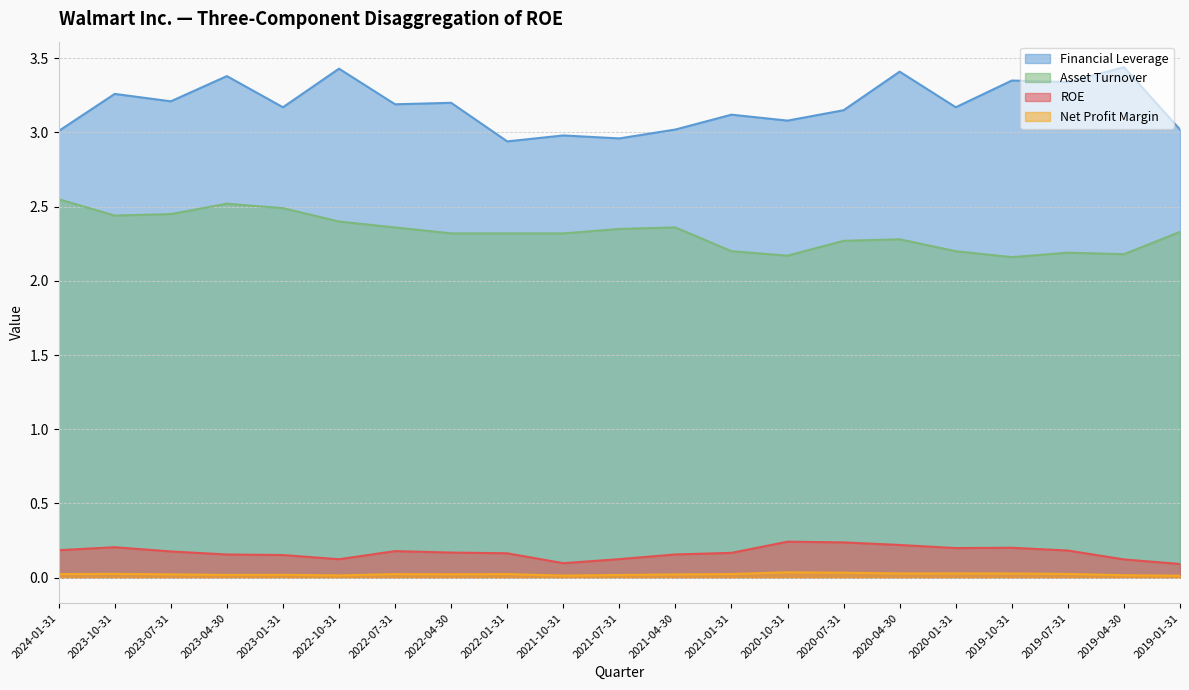

At which category does Asset Turnover reach its first local peak?

2023-04-30